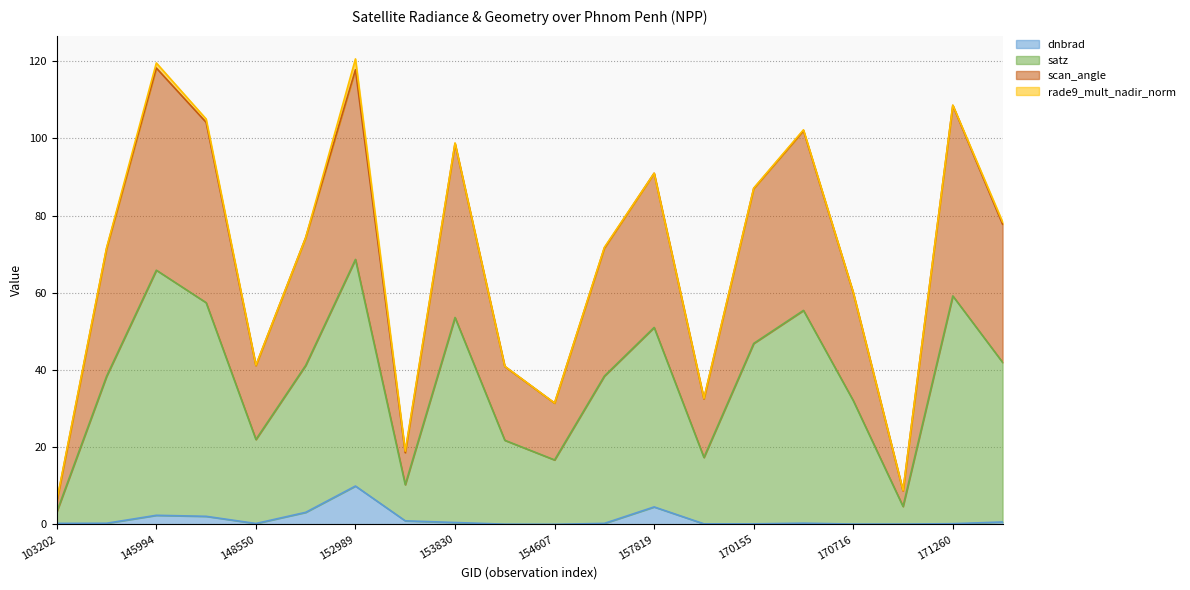

Read the dnbrad value at 152989.

9.9